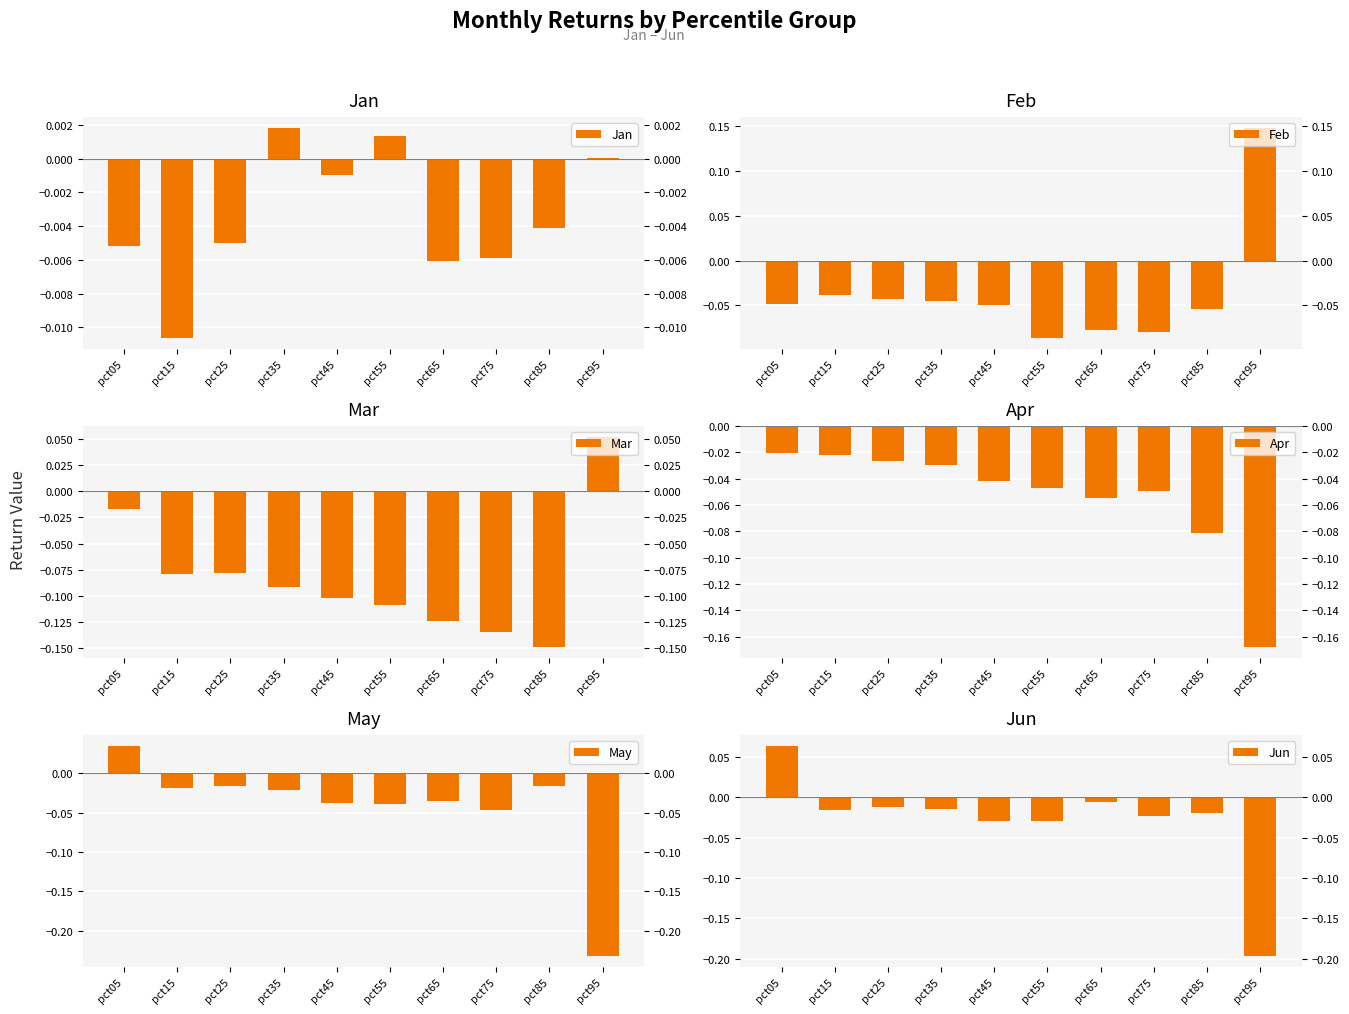

Which has a higher value, pct75 or pct55?

pct55